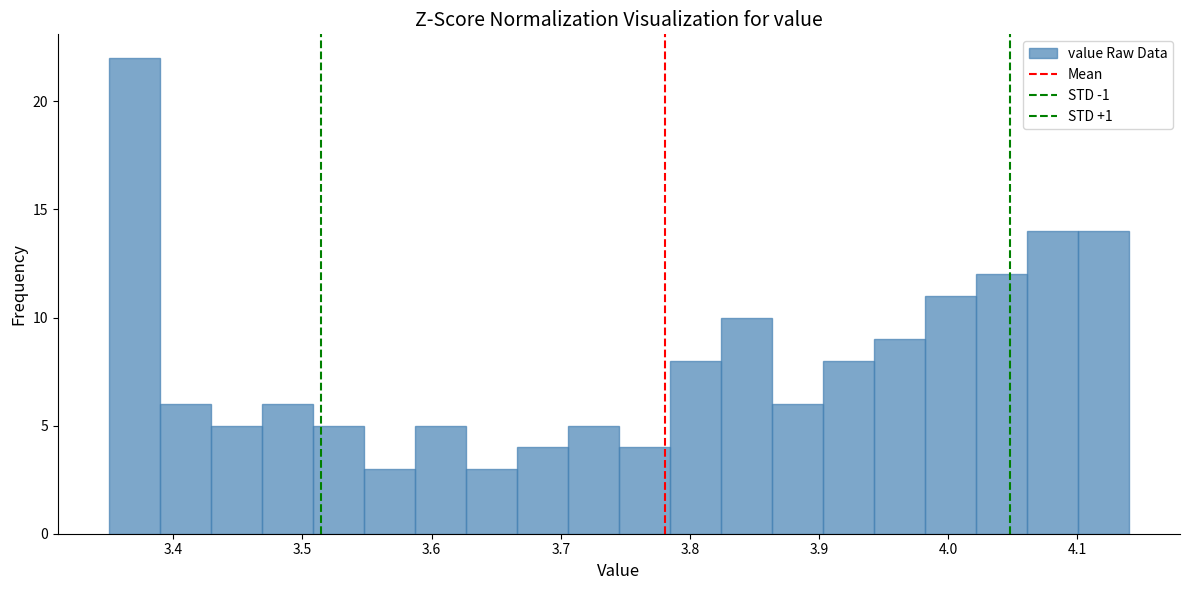

Read against the x-axis, roughly where is the centre of the tallest bar?

3.37